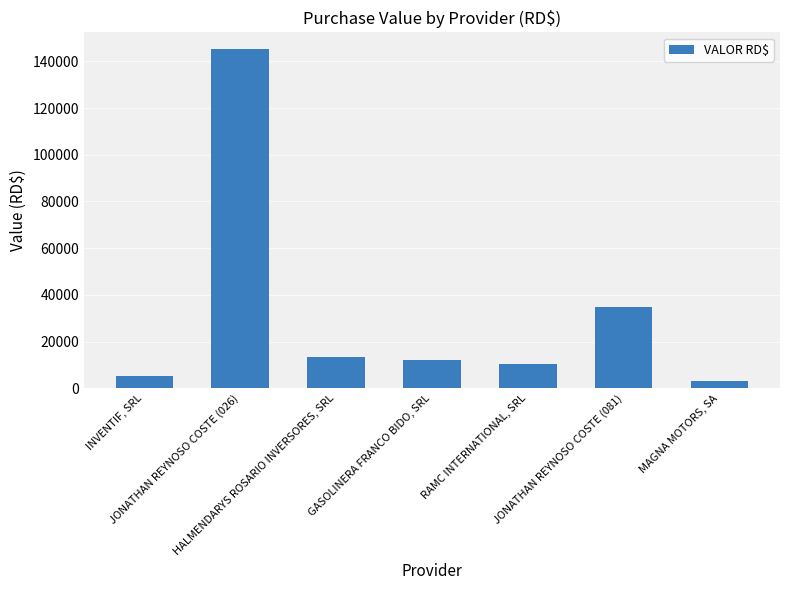

Approximately how many times larger is the value at MAGNA MOTORS, SA compared to HALMENDARYS ROSARIO INVERSORES, SRL?

0.3